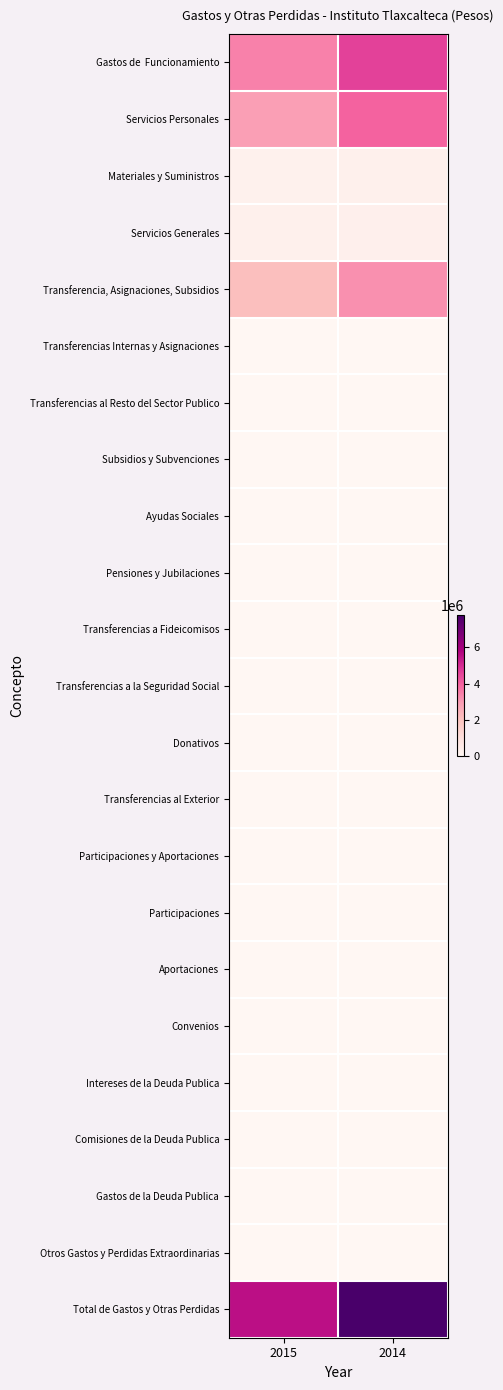

Which series has the largest range (max minus min)?

Total de Gastos y Otras Perdidas